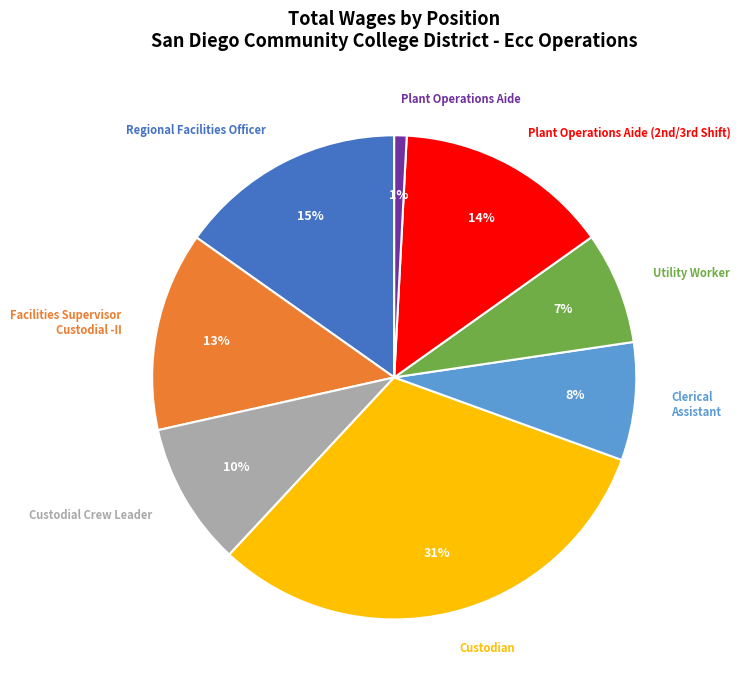

Is there a majority slice in this chart?

No